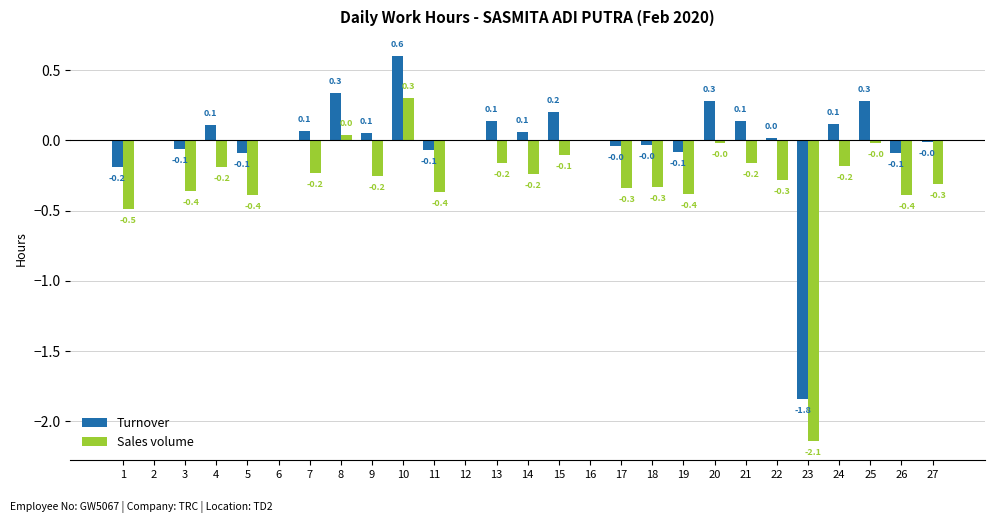

Which series changed the most between 1 and 2?

Sales volume